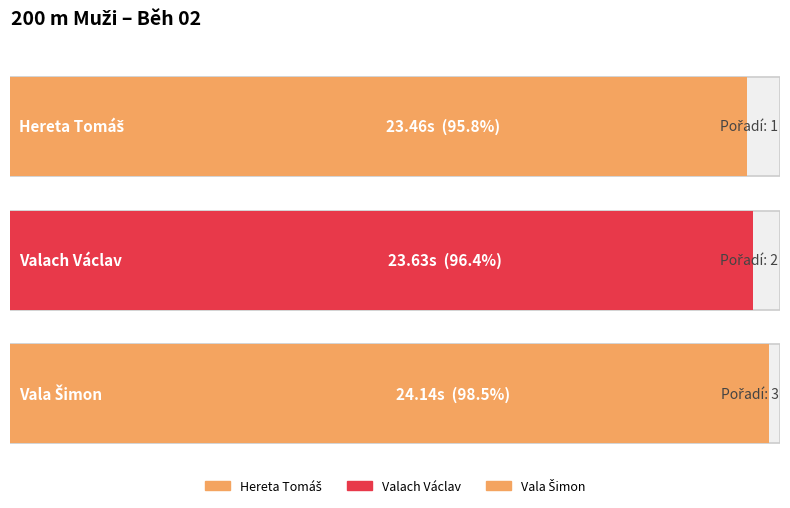

The chart shows a value of 14.2 at Hereta Tomáš. True or false?

False